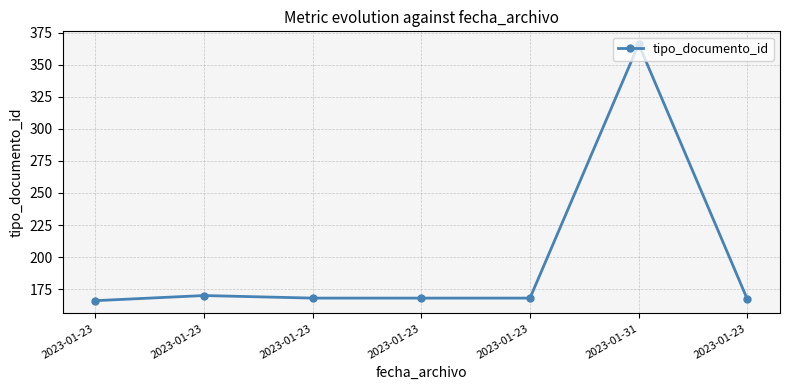

Rank the categories by value from highest to lowest.

2023-01-31, 2023-01-23, 2023-01-23, 2023-01-23, 2023-01-23, 2023-01-23, 2023-01-23